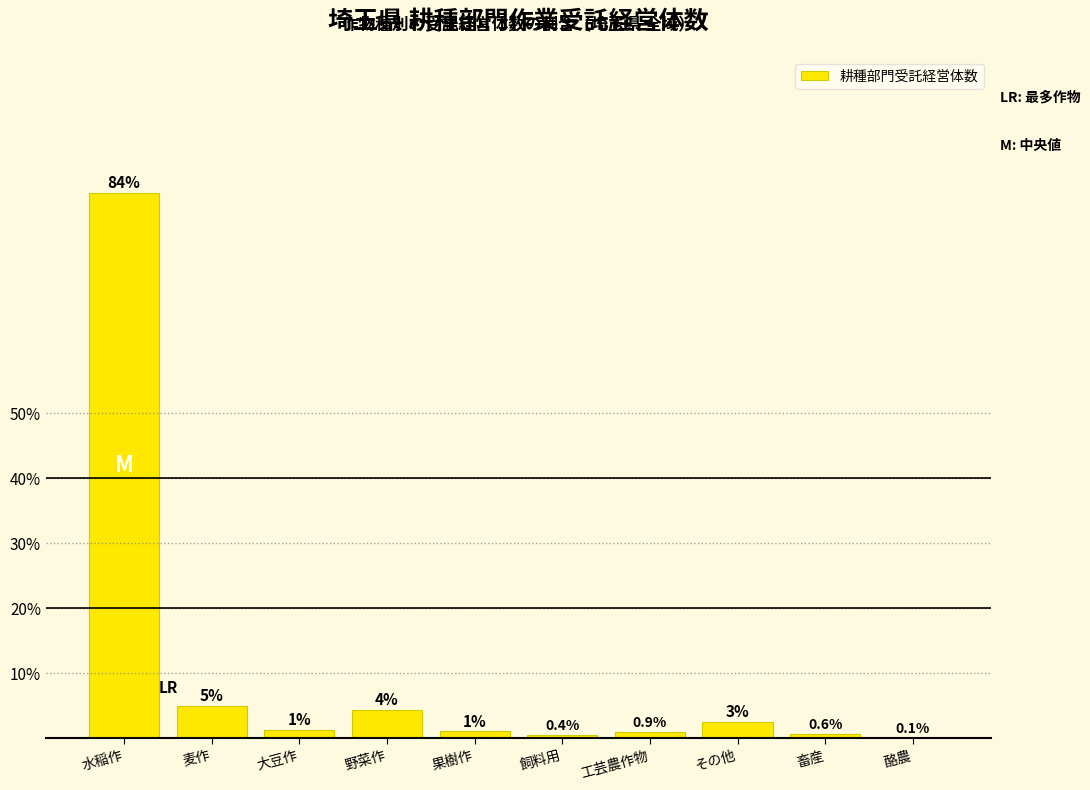

At which label does the data first exceed 1?

水稲作